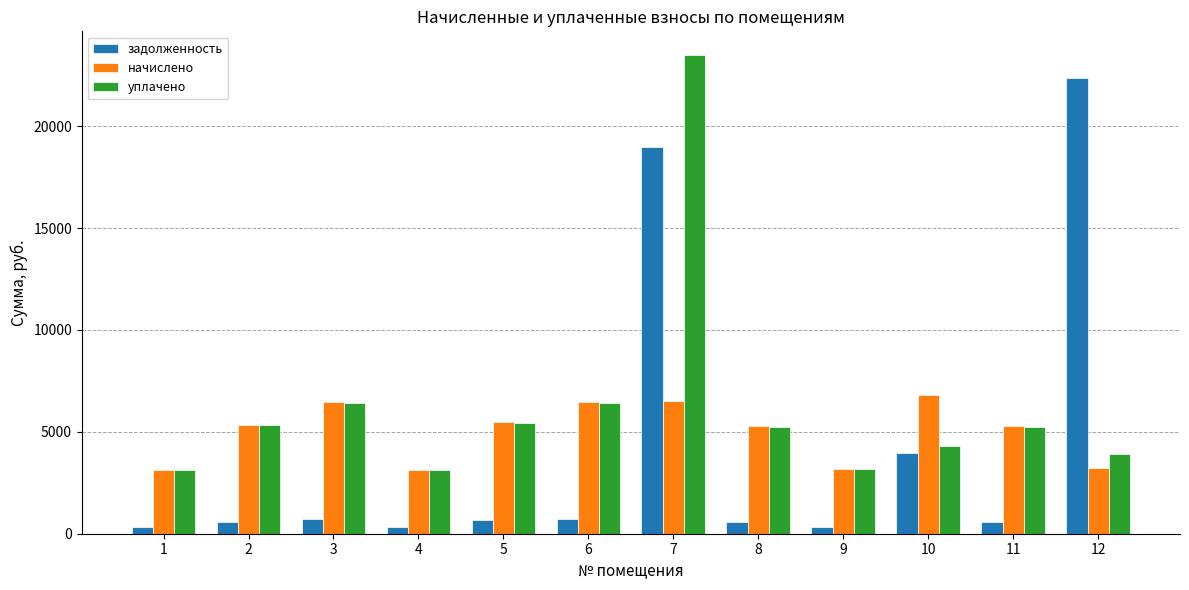

At which label does уплачено first exceed 5240?

2